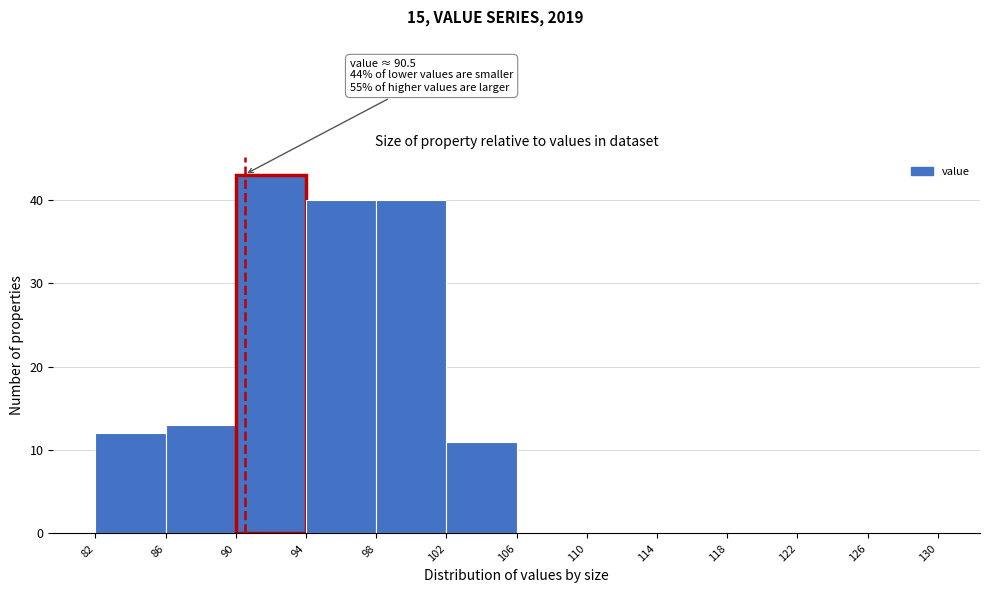

Which range on the x-axis has the tallest bar?

90 to 94